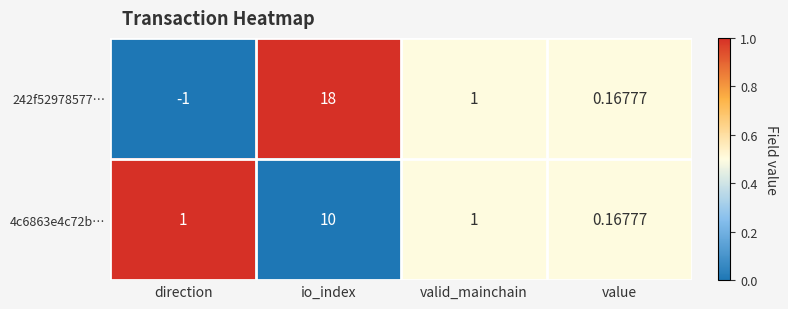

Where is 242f52978577… nearest to the value 8?

valid_mainchain